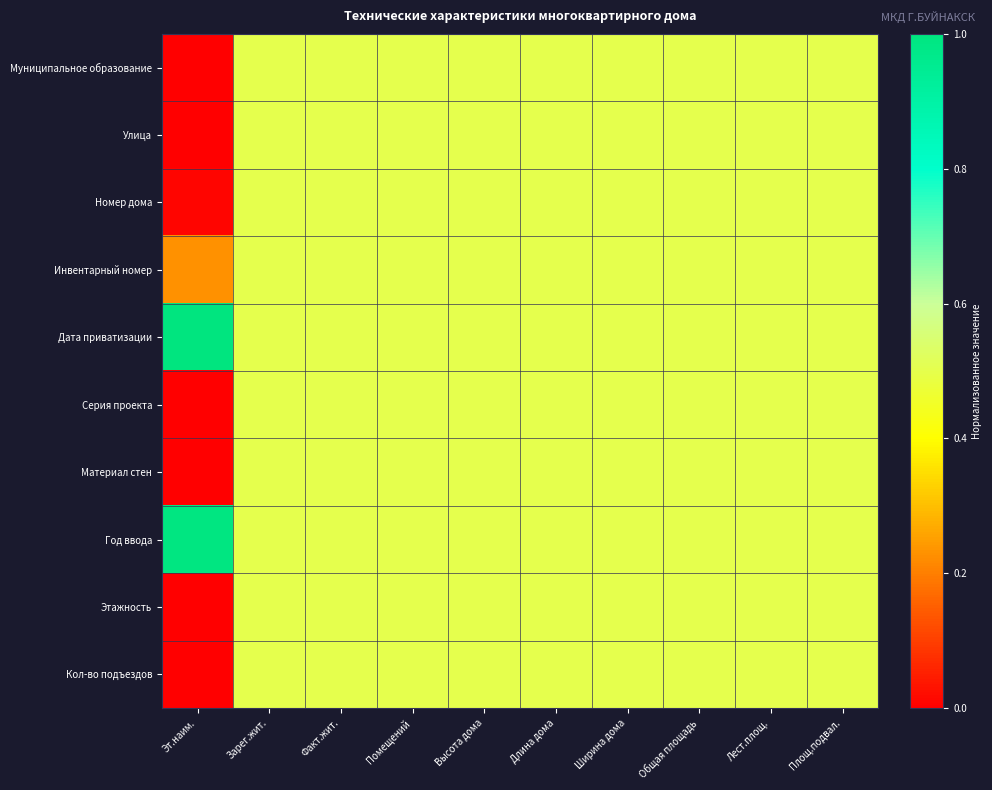

Reading left to right, transcribe all the data shown in this chart.

Муниципальное образование: Эт.наим.=0.0	Зарег.жит.=0.5	Факт.жит.=0.5	Помещений=0.5	Высота дома=0.5	Длина дома=0.5	Ширина дома=0.5	Общая площадь=0.5	Лест.площ.=0.5	Площ.подвал.=0.5
Улица: Эт.наим.=0.0	Зарег.жит.=0.5	Факт.жит.=0.5	Помещений=0.5	Высота дома=0.5	Длина дома=0.5	Ширина дома=0.5	Общая площадь=0.5	Лест.площ.=0.5	Площ.подвал.=0.5
Номер дома: Эт.наим.=0.0	Зарег.жит.=0.5	Факт.жит.=0.5	Помещений=0.5	Высота дома=0.5	Длина дома=0.5	Ширина дома=0.5	Общая площадь=0.5	Лест.площ.=0.5	Площ.подвал.=0.5
Инвентарный номер: Эт.наим.=0.2	Зарег.жит.=0.5	Факт.жит.=0.5	Помещений=0.5	Высота дома=0.5	Длина дома=0.5	Ширина дома=0.5	Общая площадь=0.5	Лест.площ.=0.5	Площ.подвал.=0.5
Дата приватизации: Эт.наим.=1.0	Зарег.жит.=0.5	Факт.жит.=0.5	Помещений=0.5	Высота дома=0.5	Длина дома=0.5	Ширина дома=0.5	Общая площадь=0.5	Лест.площ.=0.5	Площ.подвал.=0.5
Серия проекта: Эт.наим.=0.0	Зарег.жит.=0.5	Факт.жит.=0.5	Помещений=0.5	Высота дома=0.5	Длина дома=0.5	Ширина дома=0.5	Общая площадь=0.5	Лест.площ.=0.5	Площ.подвал.=0.5
Материал стен: Эт.наим.=0.0	Зарег.жит.=0.5	Факт.жит.=0.5	Помещений=0.5	Высота дома=0.5	Длина дома=0.5	Ширина дома=0.5	Общая площадь=0.5	Лест.площ.=0.5	Площ.подвал.=0.5
Год ввода: Эт.наим.=1.0	Зарег.жит.=0.5	Факт.жит.=0.5	Помещений=0.5	Высота дома=0.5	Длина дома=0.5	Ширина дома=0.5	Общая площадь=0.5	Лест.площ.=0.5	Площ.подвал.=0.5
Этажность: Эт.наим.=0.0	Зарег.жит.=0.5	Факт.жит.=0.5	Помещений=0.5	Высота дома=0.5	Длина дома=0.5	Ширина дома=0.5	Общая площадь=0.5	Лест.площ.=0.5	Площ.подвал.=0.5
Кол-во подъездов: Эт.наим.=0.0	Зарег.жит.=0.5	Факт.жит.=0.5	Помещений=0.5	Высота дома=0.5	Длина дома=0.5	Ширина дома=0.5	Общая площадь=0.5	Лест.площ.=0.5	Площ.подвал.=0.5